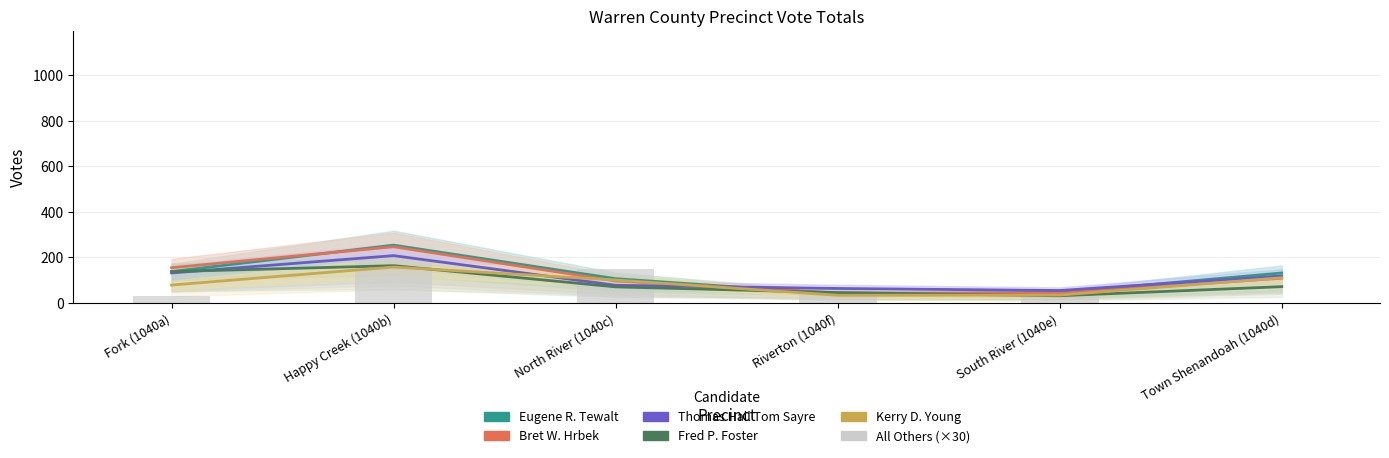

How many data points in Thomas Hall Tom Sayre are above 119?

2